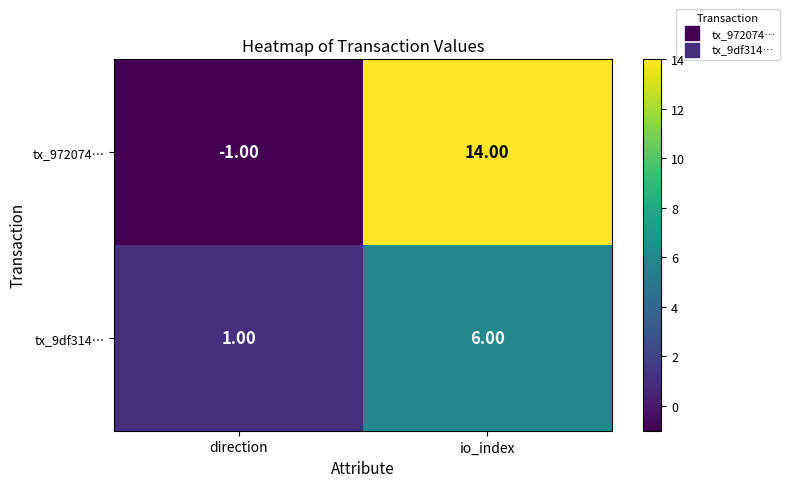

What is the sum of the tx_9df314… values at io_index and direction?

7